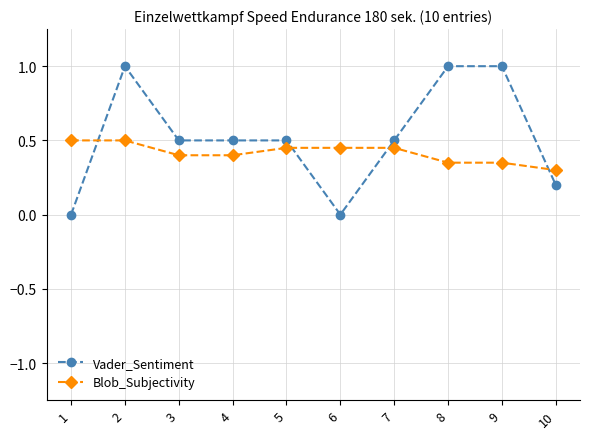

Count the Vader_Sentiment values in the range 0 to 1.

10